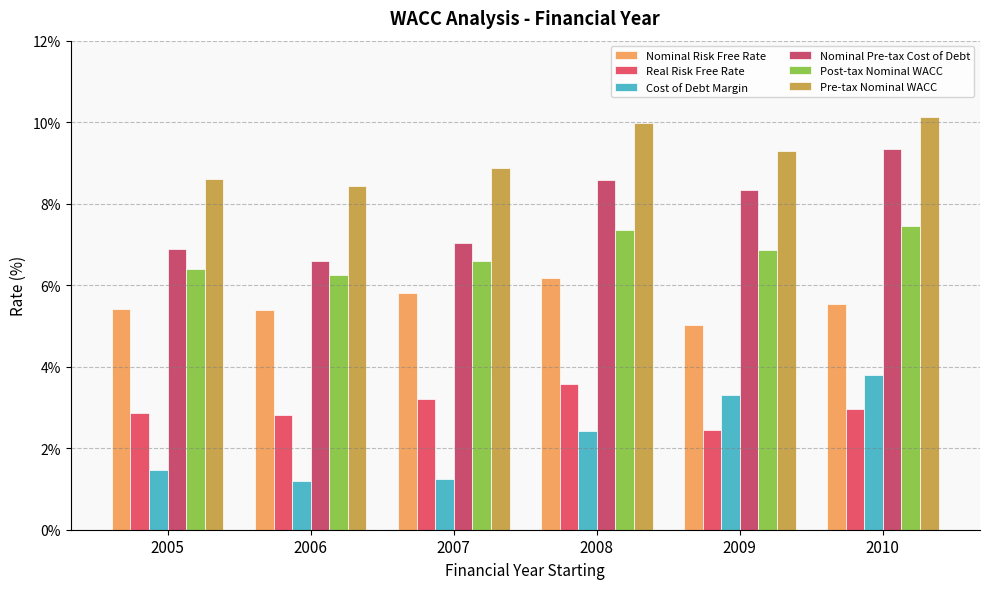

Count the number of data series in this chart.

6